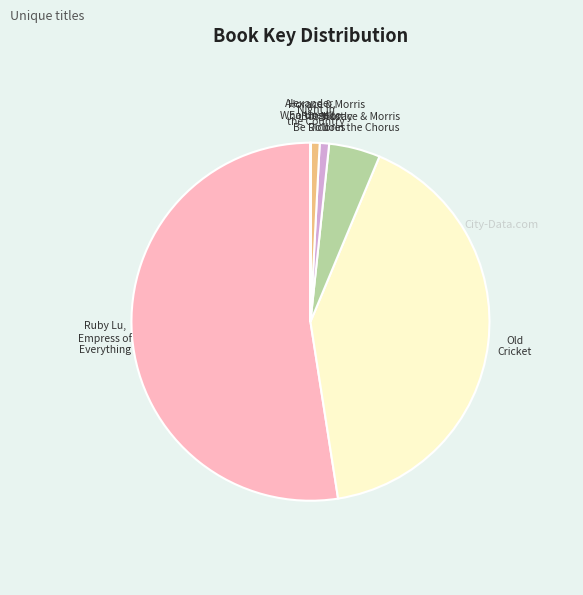

Is there a majority slice in this chart?

Yes